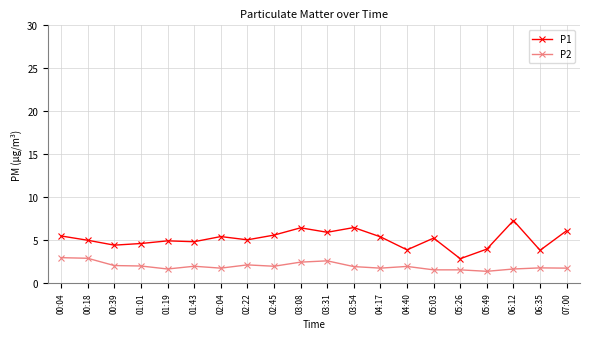

Is it true that P2 equals 3.6 at 03:31?

False